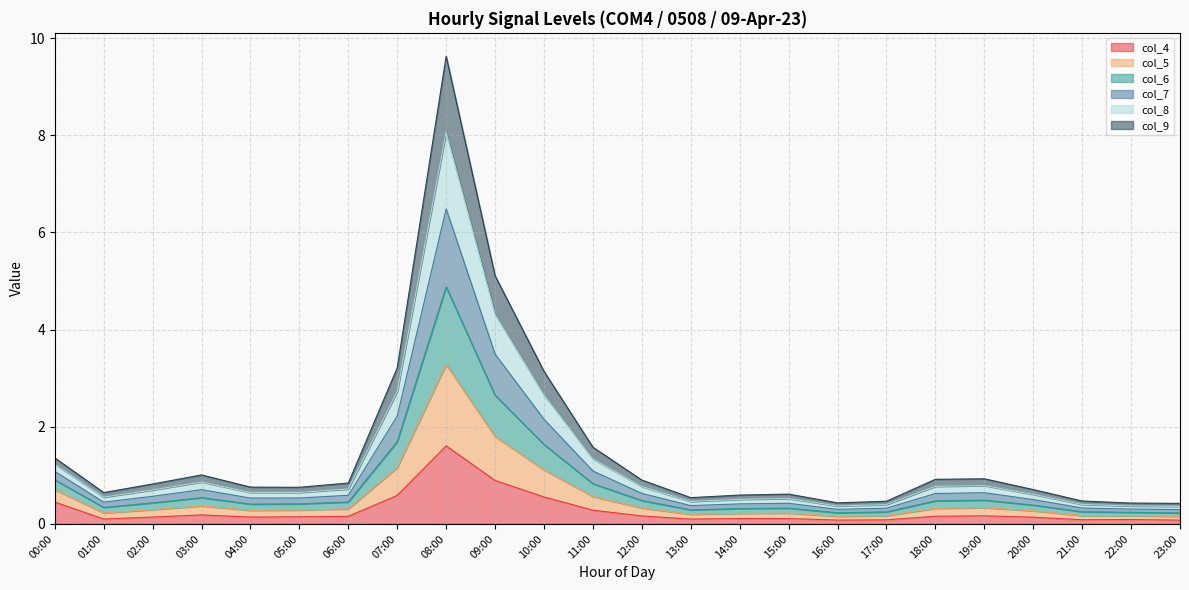

What is the difference between the col_9 values at 13:00 and 12:00?

0.1